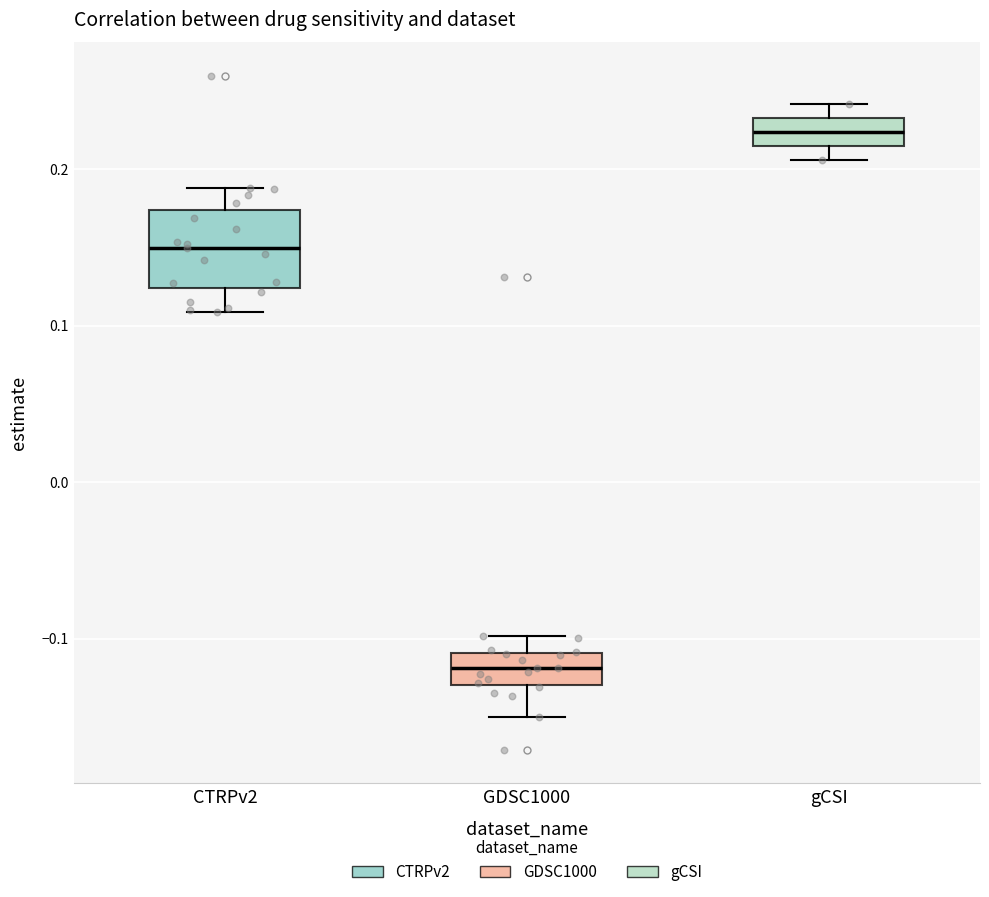

Comparing the boxes themselves (not the whiskers), which one is the tallest?

CTRPv2